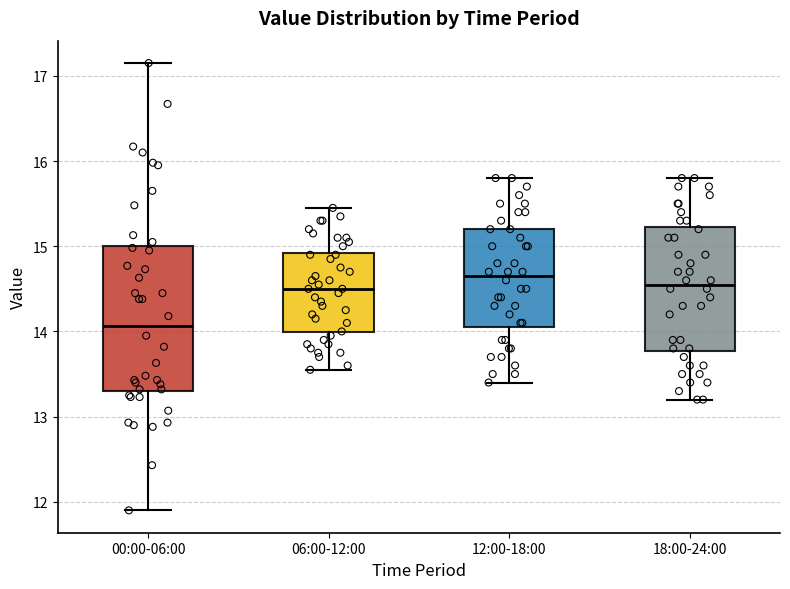

Reading left to right, read every box against the y-axis: the position of its median line, the range the box covers, and the ends of its whiskers. The values are not printed on the chart, so give them approximately, as read against the axis.

00:00-06:00: median 14.1, box 13.3 to 15.0, whiskers 11.9 to 17.2
06:00-12:00: median 14.5, box 14.0 to 14.9, whiskers 13.6 to 15.5
12:00-18:00: median 14.7, box 14.1 to 15.2, whiskers 13.4 to 15.8
18:00-24:00: median 14.6, box 13.8 to 15.2, whiskers 13.2 to 15.8